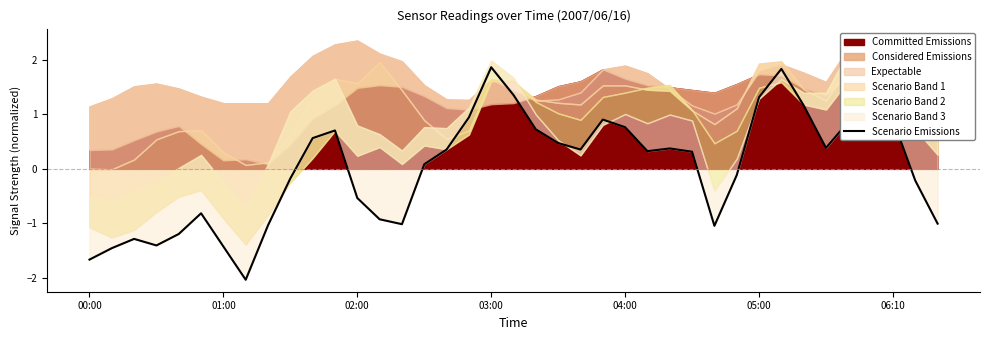

The value at 00:00 is -2.2. True or false?

False